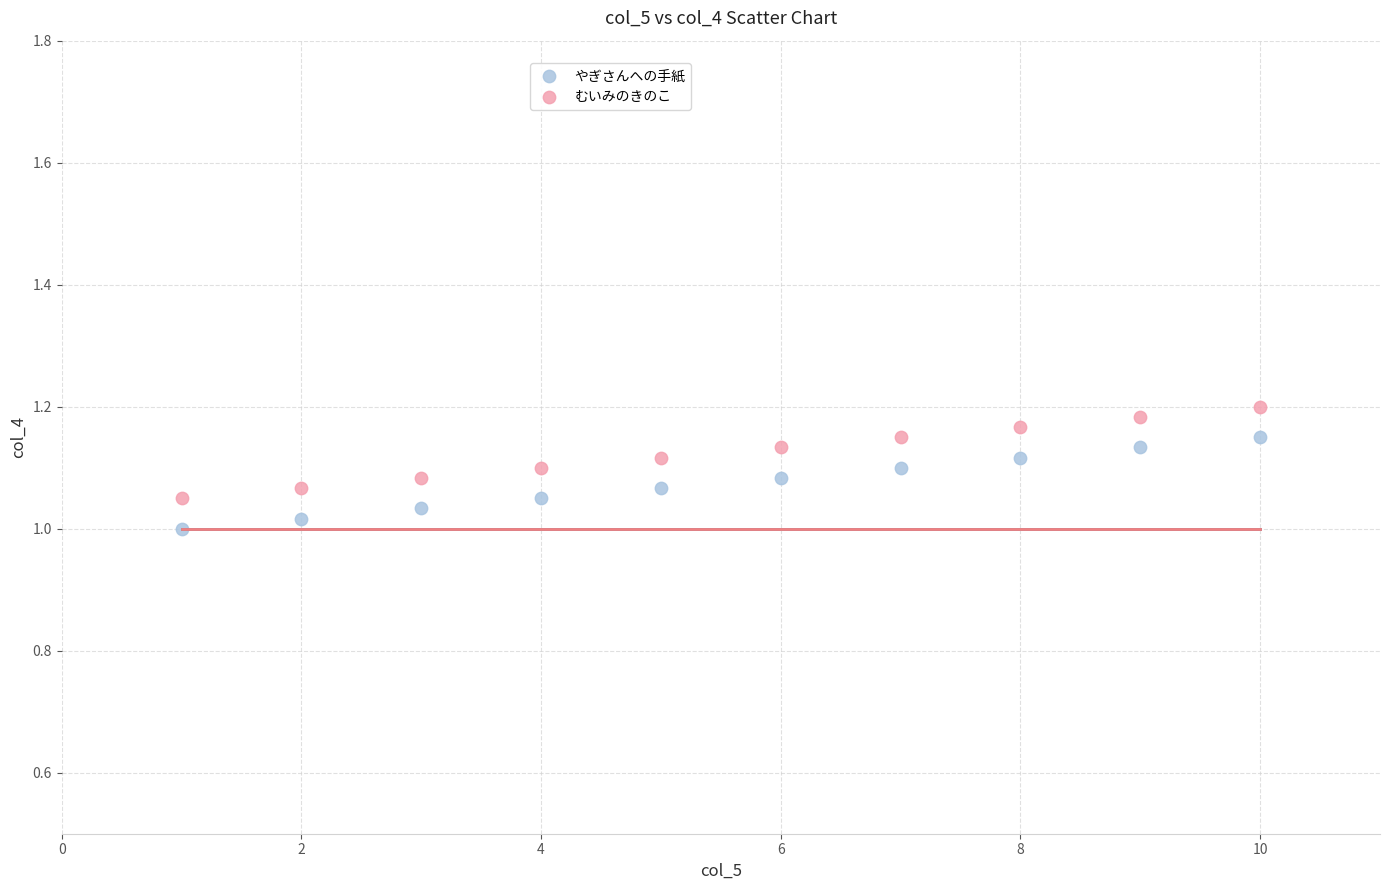

Which series reaches the maximum Y coordinate?

むいみのきのこ